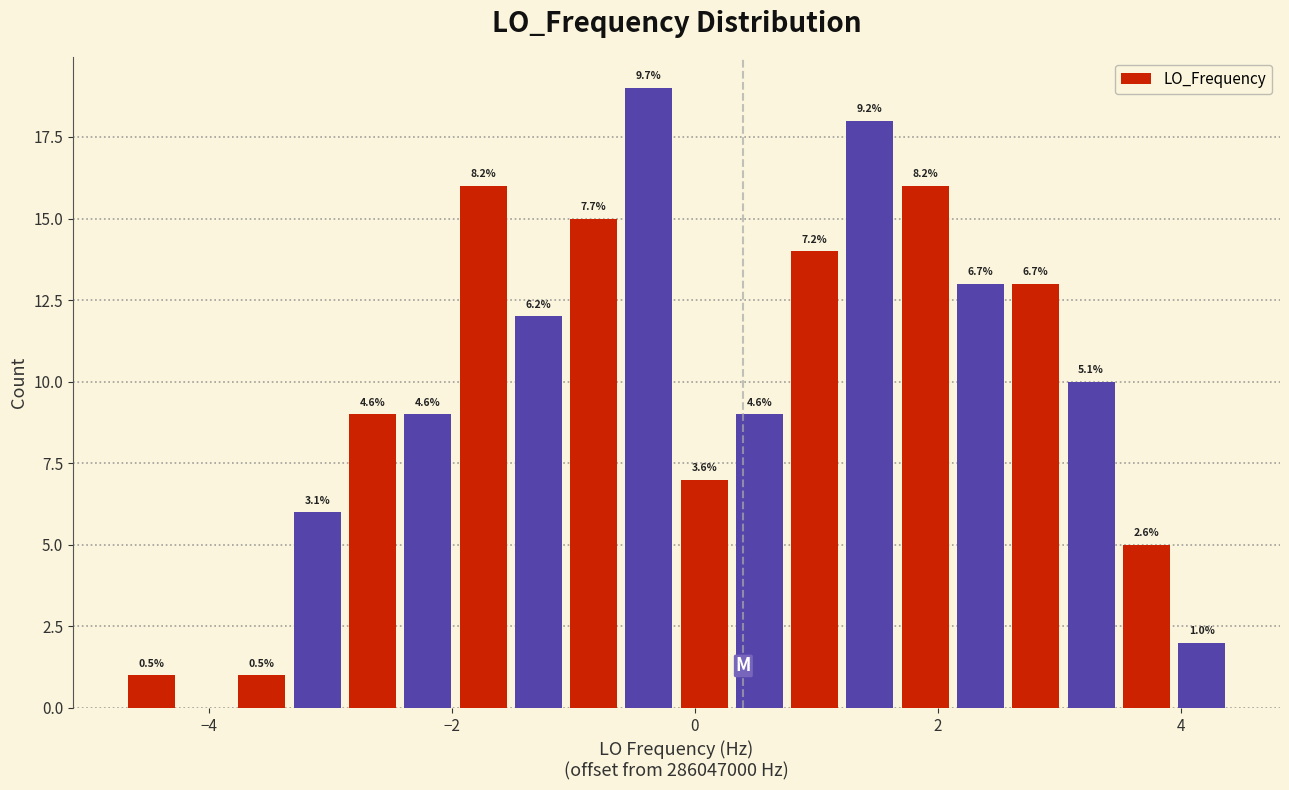

Read against the x-axis, roughly where is the centre of the tallest bar?

-0.4